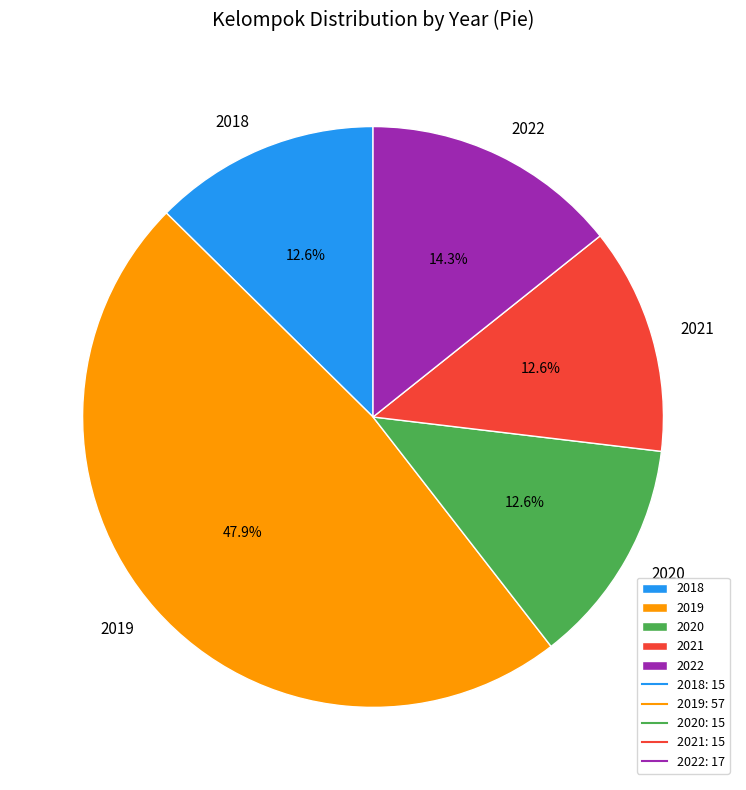

Is there a majority slice in this chart?

No